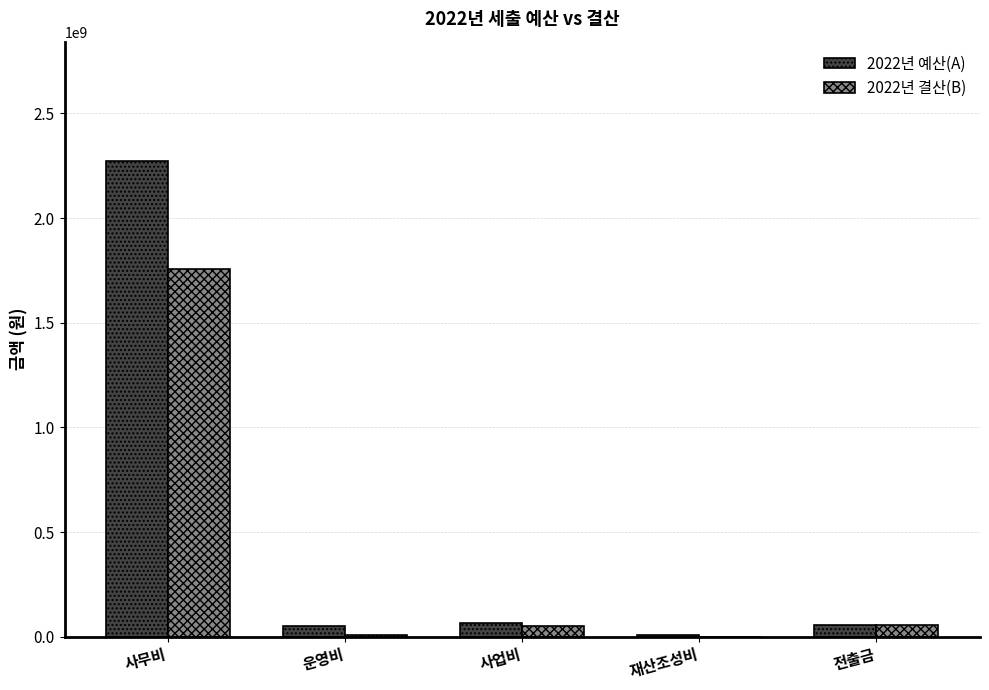

What is the average value of the 2022년 결산(B) series?

374339964